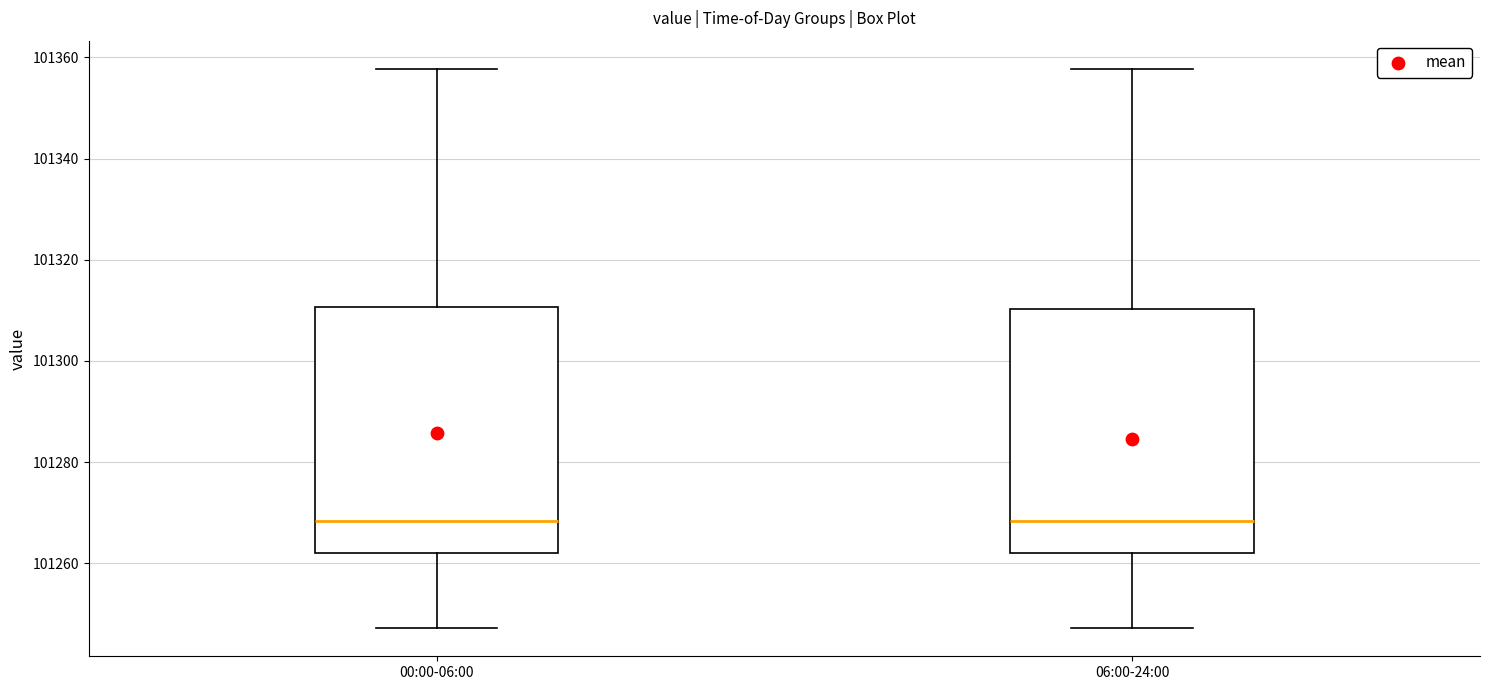

Where is the lower edge of the box for 00:00-06:00 on the y-axis? The values are not printed on the chart, so give them approximately, as read against the axis.

101262